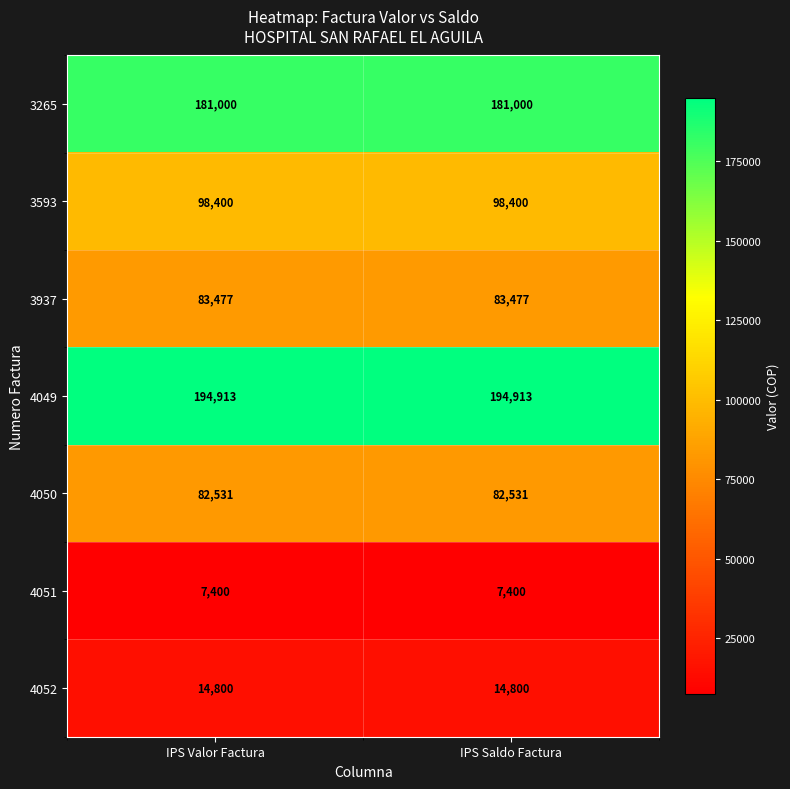

Reading left to right, what are all the values shown in this chart?

3265: 181000	181000
3593: 98400	98400
3937: 83477	83477
4049: 194913	194913
4050: 82531	82531
4051: 7400	7400
4052: 14800	14800